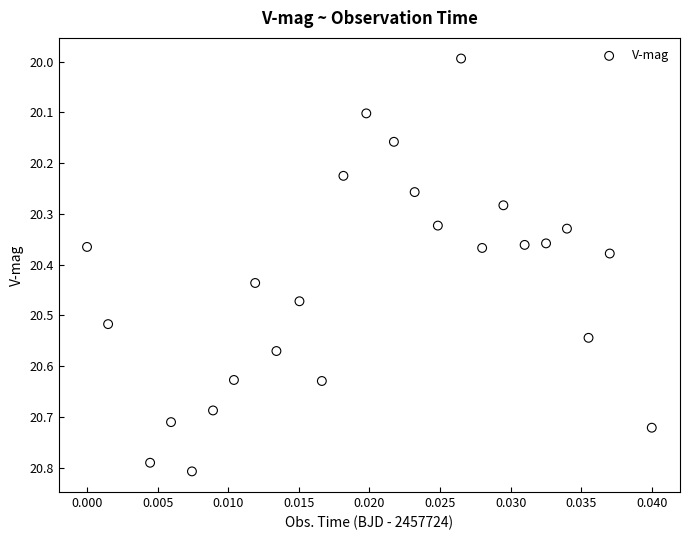

What is the range of Y values (max minus min)?

0.8